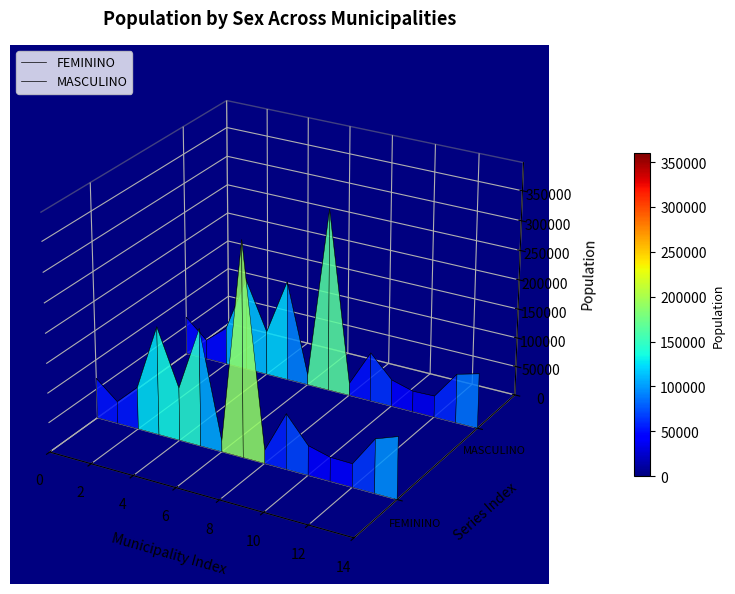

At which label does FEMININO reach its minimum?

12